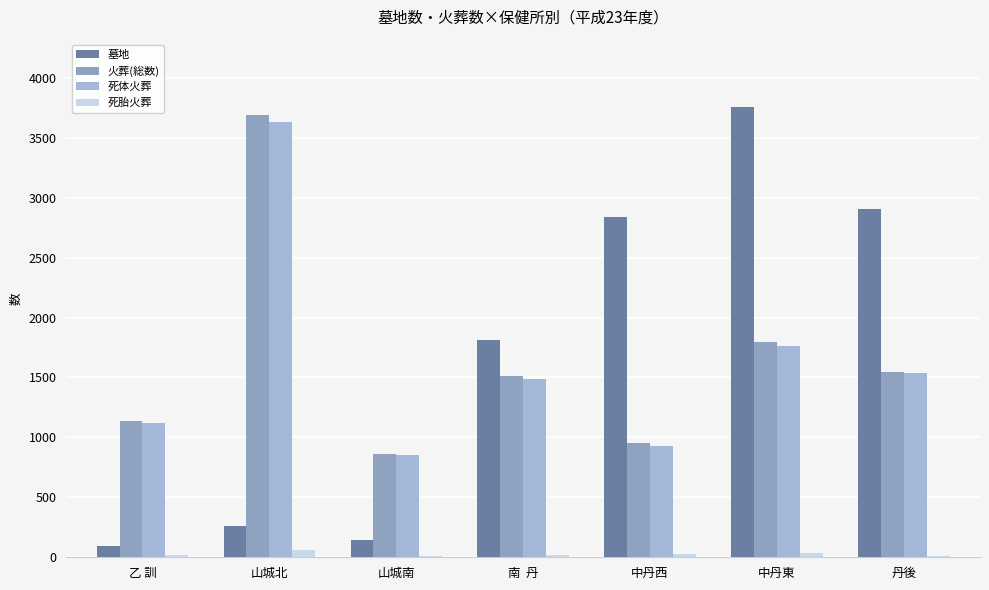

What is the highest value of the 火葬(総数) series?

3691